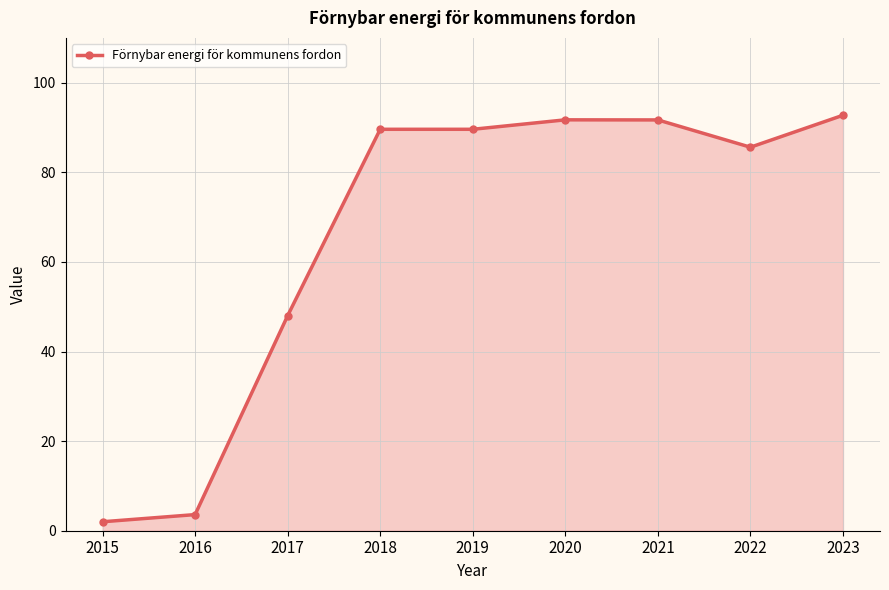

Which has a higher value, 2017 or 2016?

2017